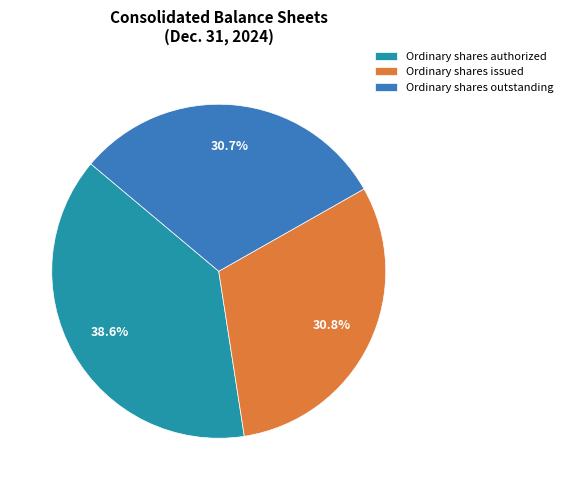

Approximately how many times larger is the value at Ordinary shares authorized compared to Ordinary shares outstanding?

1.3